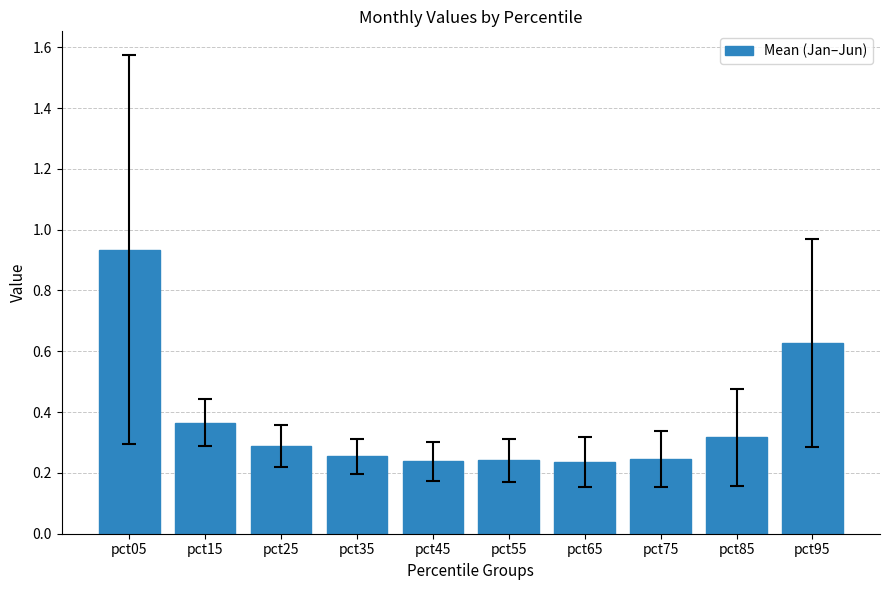

What is the difference between the values at pct05 and pct75?

0.7